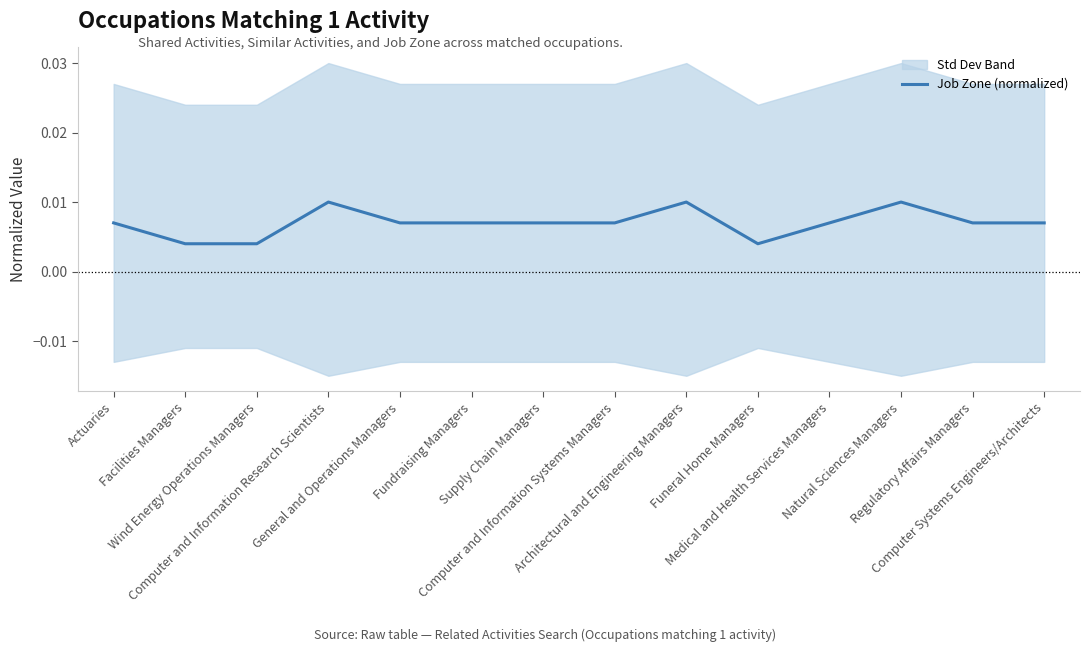

What is the label of the 14th point from the left?

Computer Systems Engineers/Architects